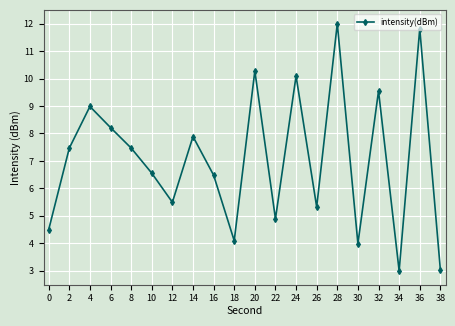

Is it true that the value at 32 is 6.6?

False